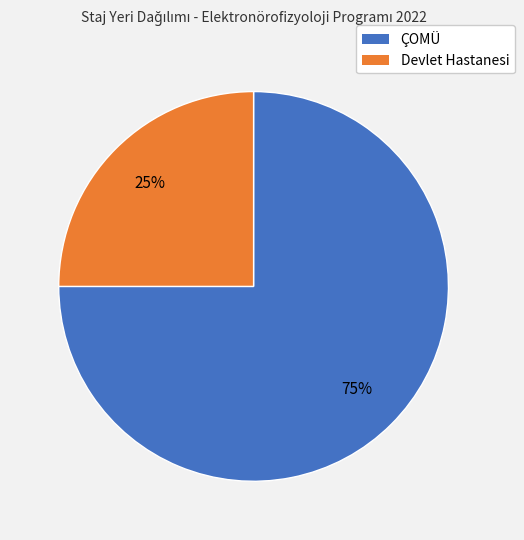

The Devlet Hastanesi slice represents 25% of the pie. True or false?

True